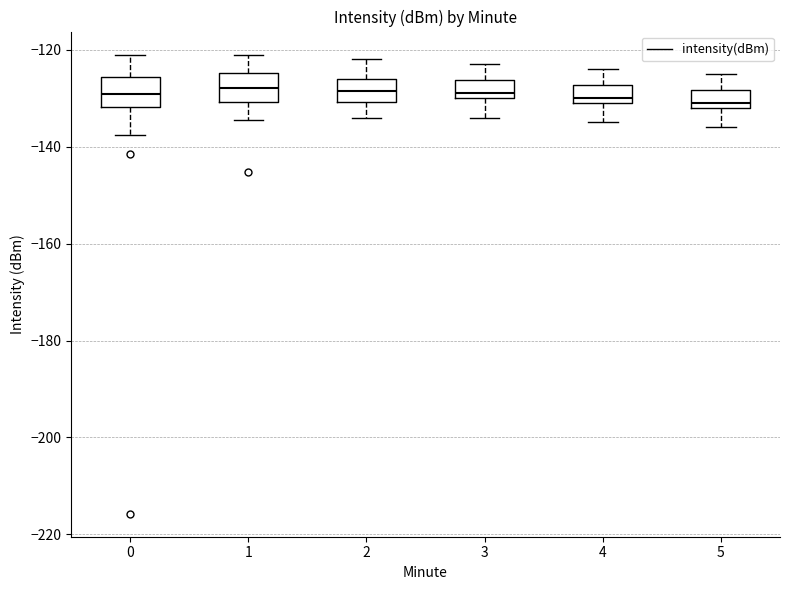

Where is the lower edge of the box at x = 4 on the y-axis? The values are not printed on the chart, so give them approximately, as read against the axis.

-130